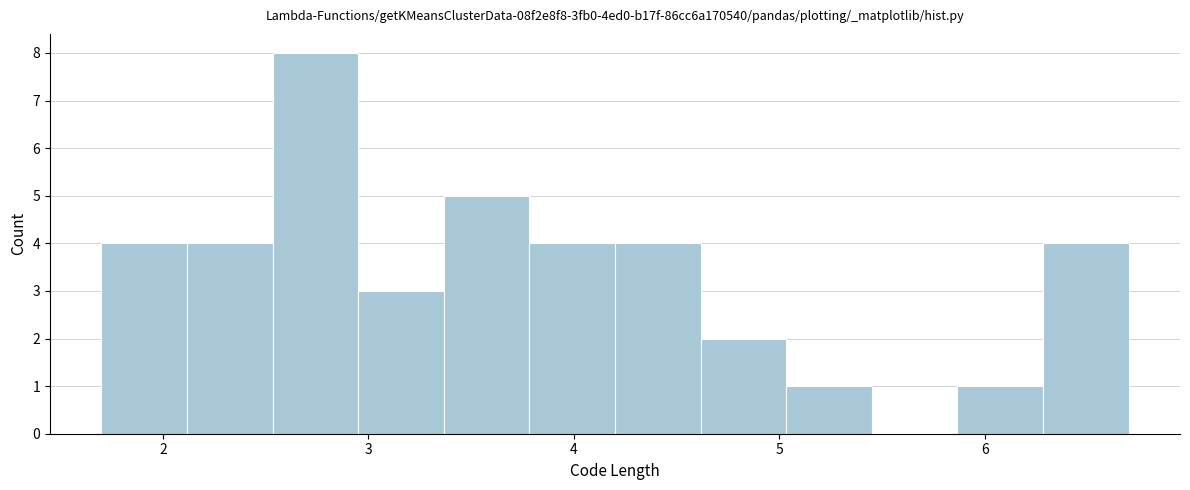

Over which range of the x-axis is the bar tallest?

2.5 to 3.0